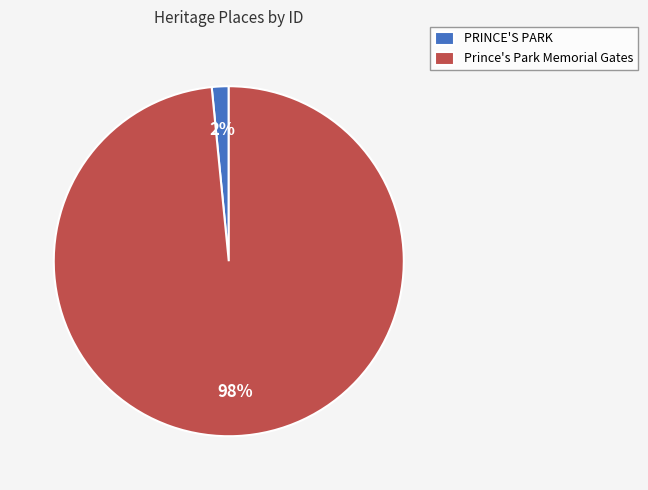

What is the majority slice?

Prince's Park Memorial Gates